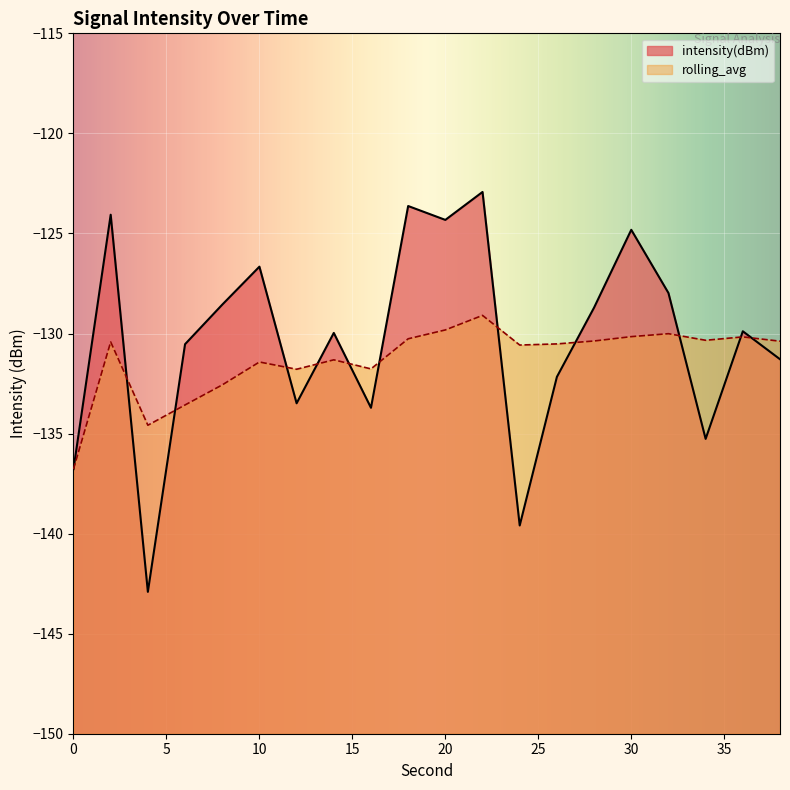

What is the approximate value of rolling_avg at 8?

-132.6